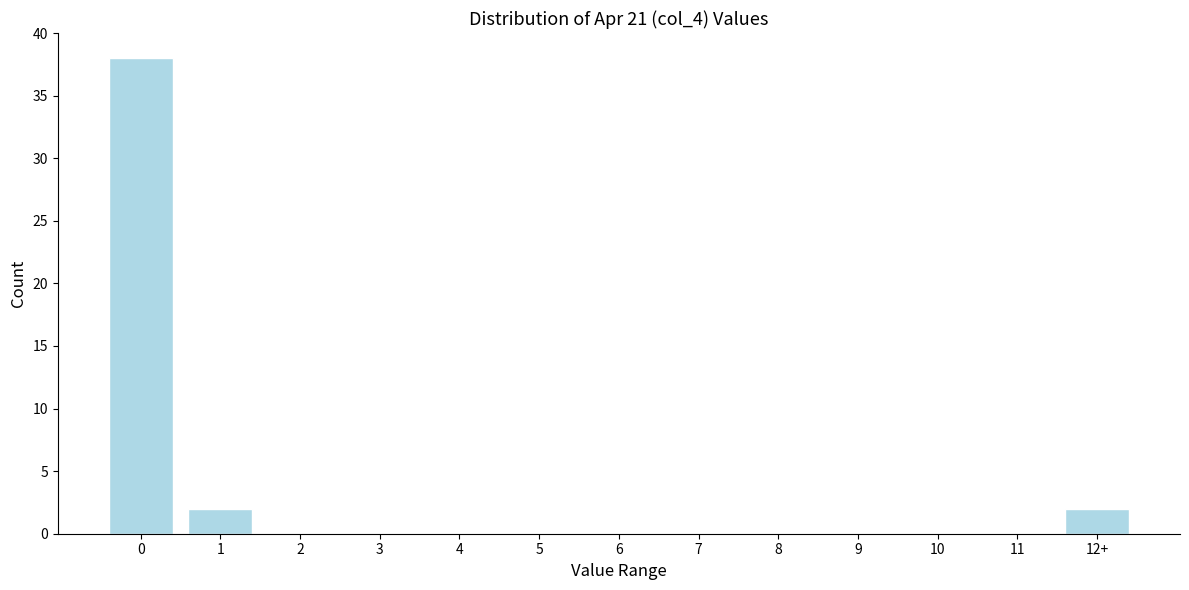

Reading left to right, extract all data points from this chart.

0=38	1=2	2=0	3=0	4=0	5=0	6=0	7=0	8=0	9=0	10=0	11=0	12+=2